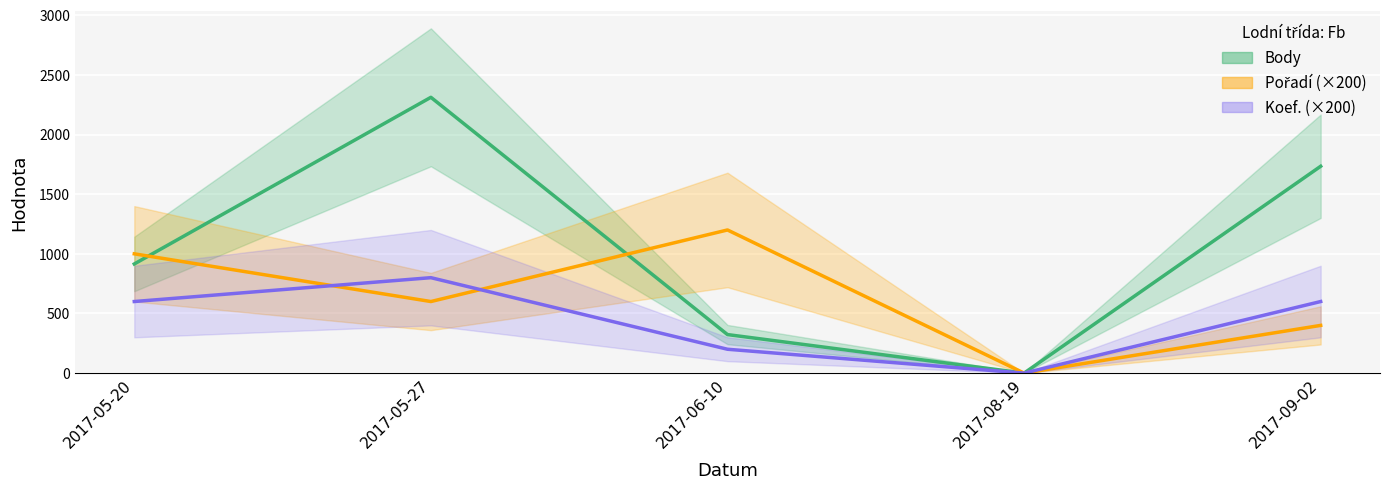

True or false: Koef. (×200) has more than 1 points higher than both neighbors.

False